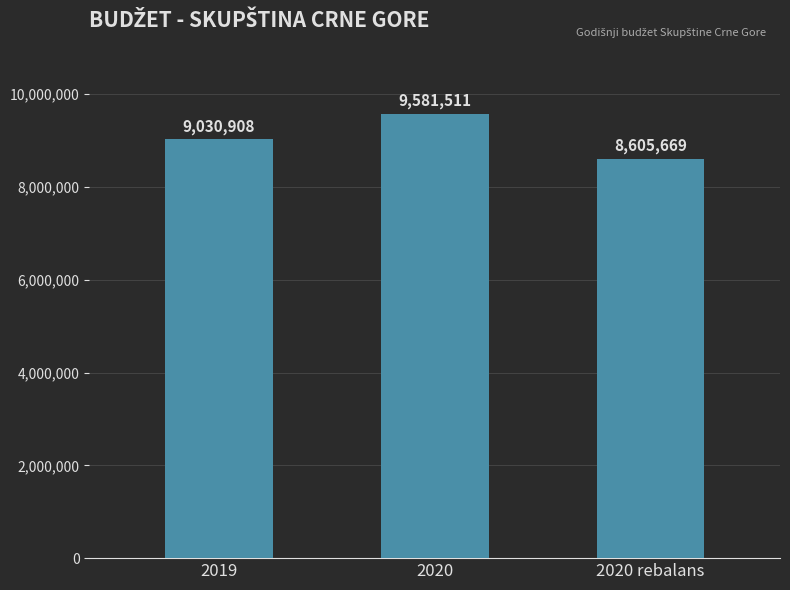

What is the difference between the values at 2019 and 2020?

550603.0